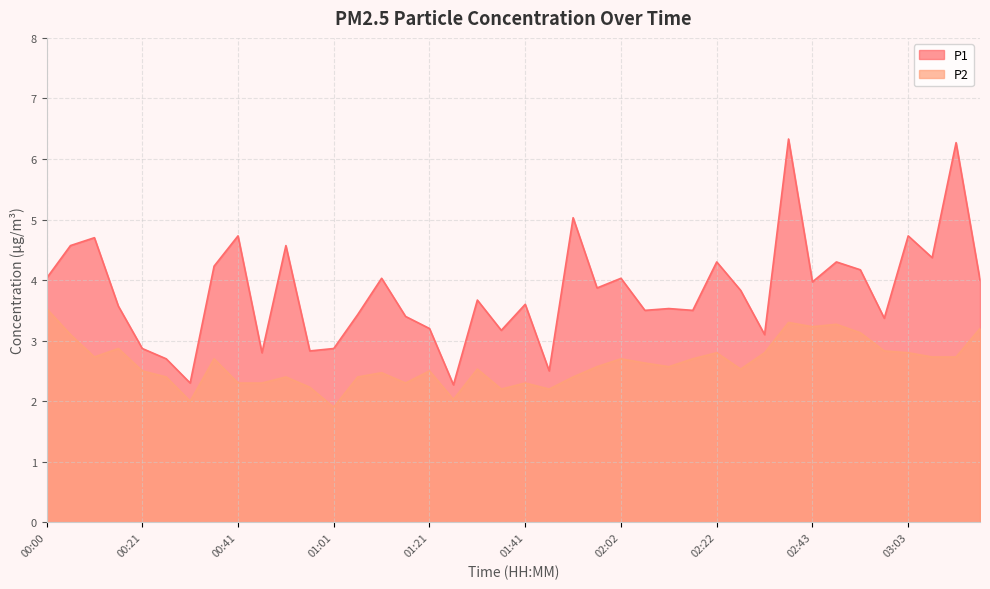

What is the average value of the P1 series?

3.8